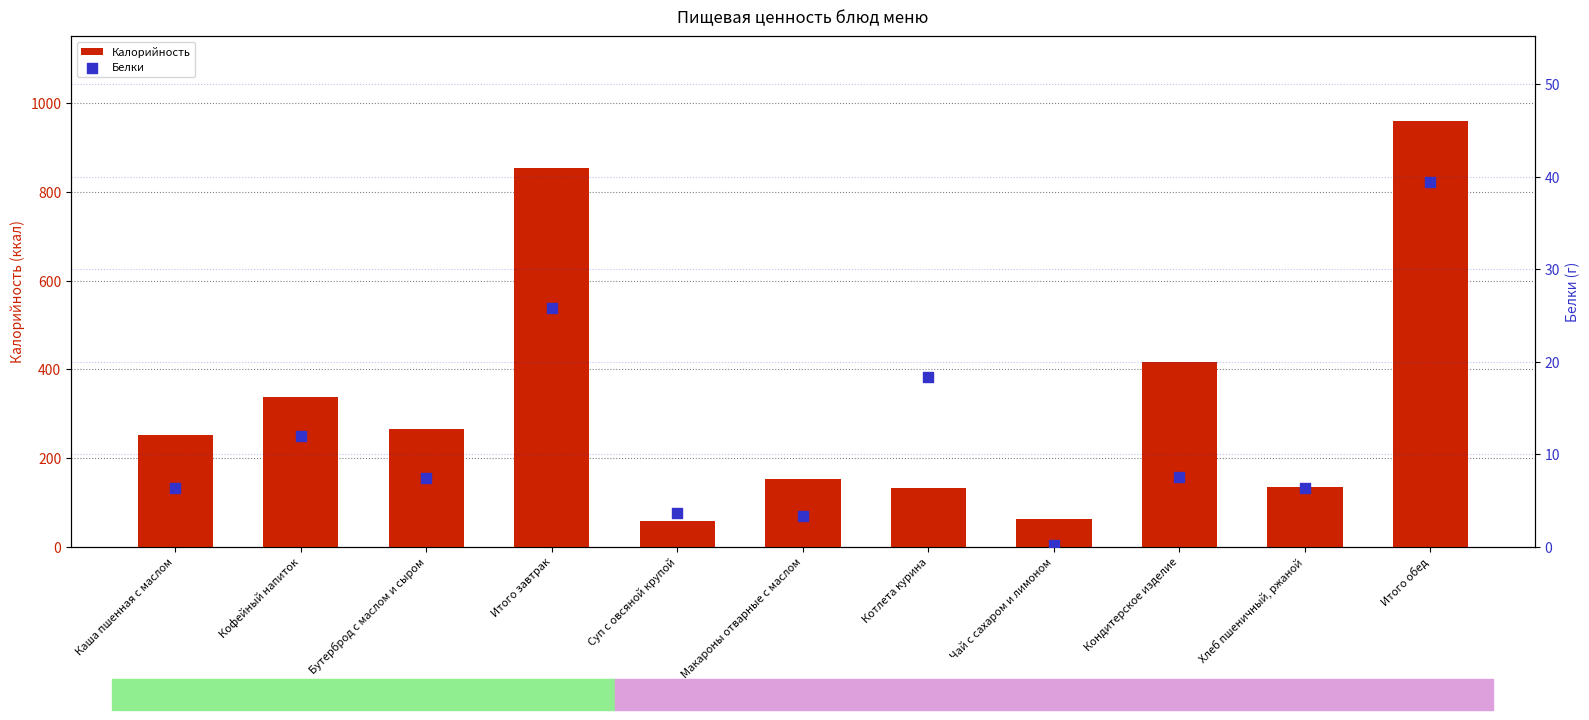

Which series has the widest spread of Y values?

Калорийность